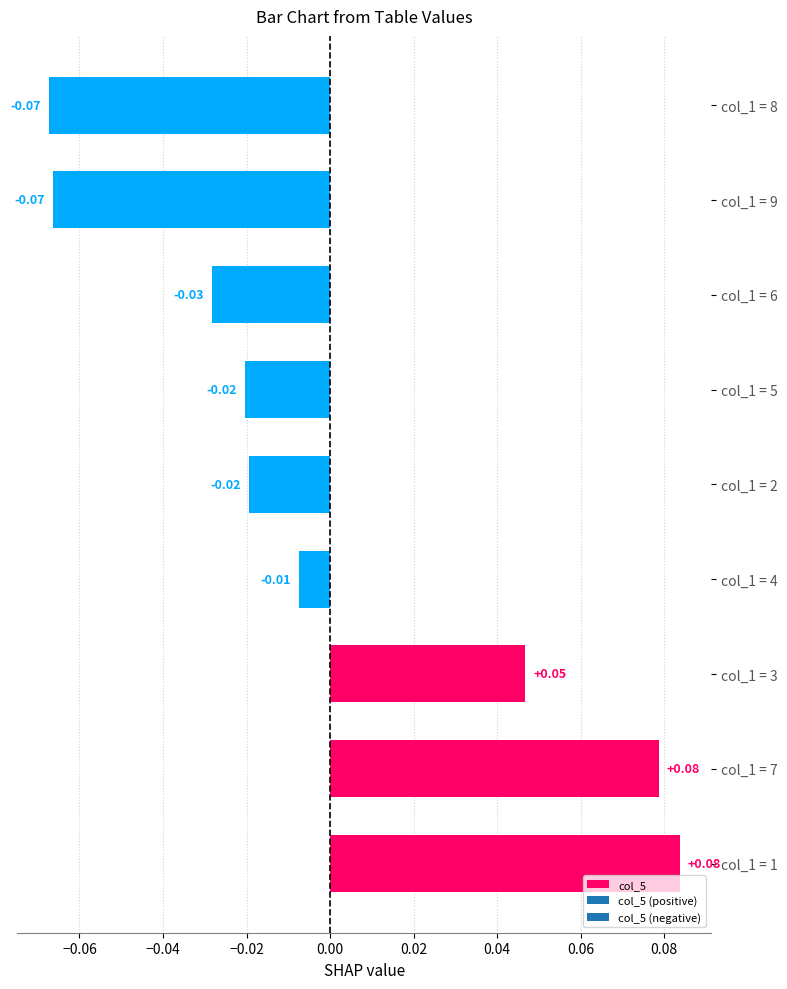

Count the number of values greater than 0.

3